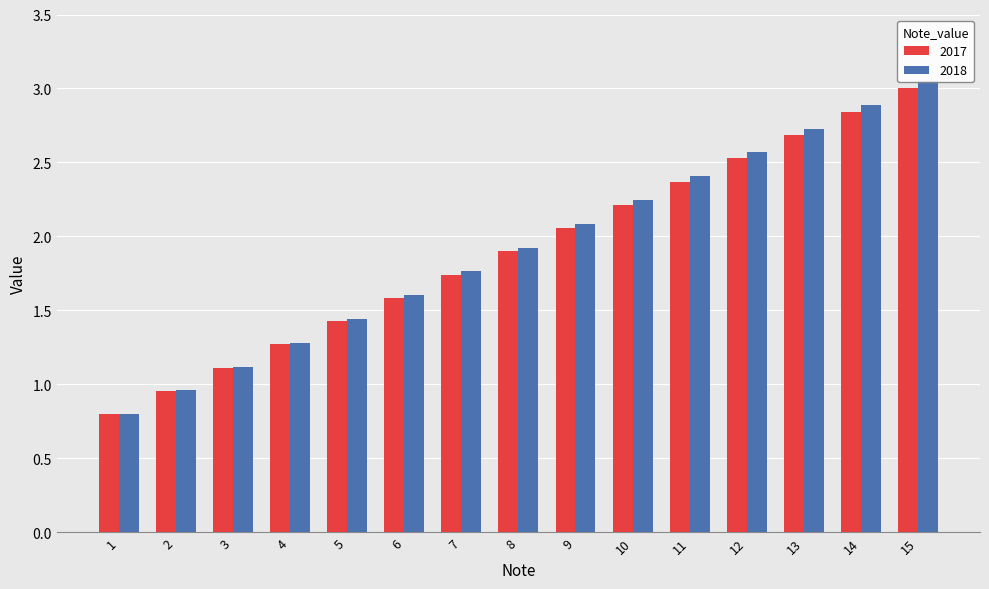

What is the value of the 2017 bar at the 14th from the left?

2.8